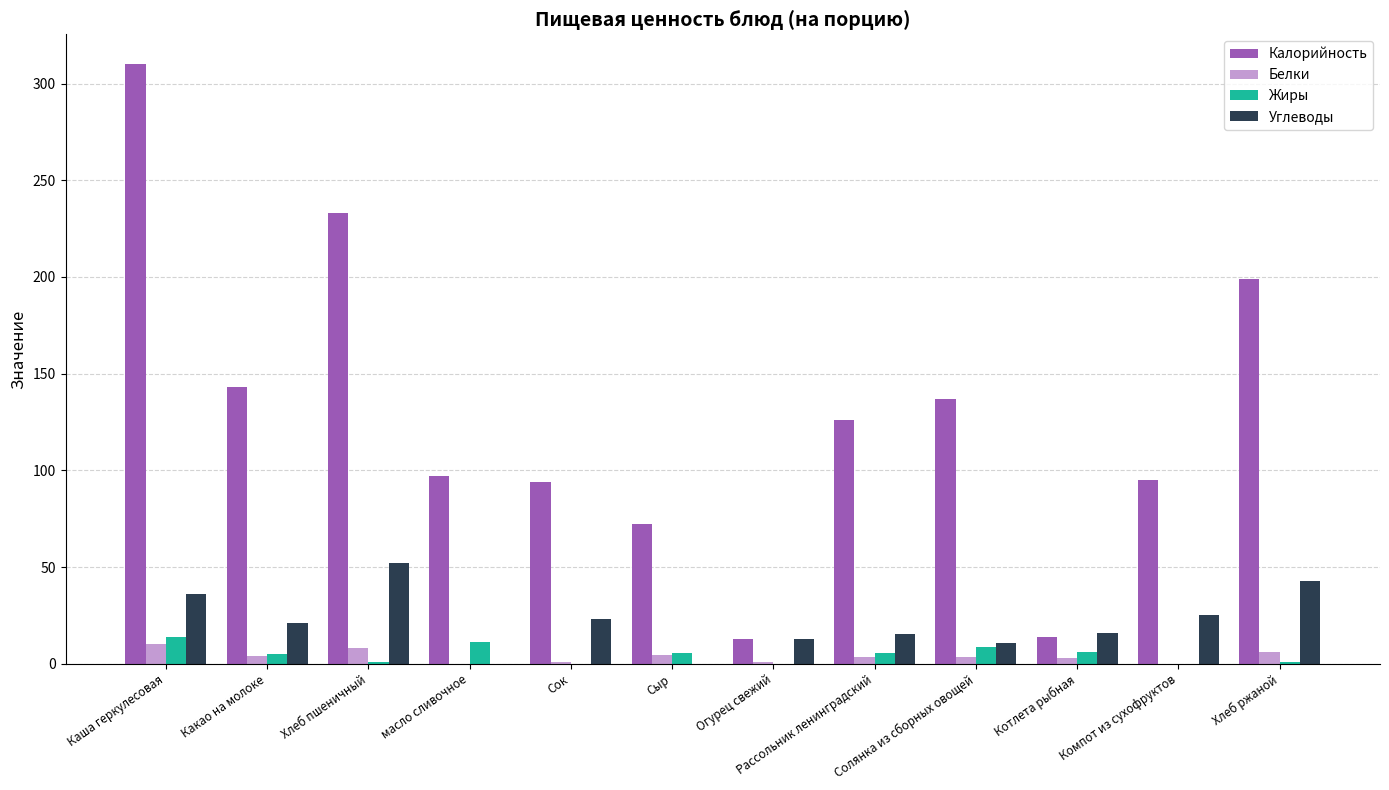

The Углеводы series shows 7.7 at Каша геркулесовая. True or false?

False